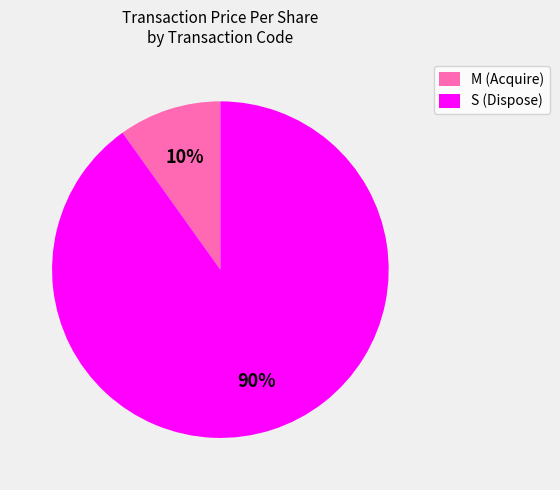

Is there any slice that represents more than half of the pie?

Yes